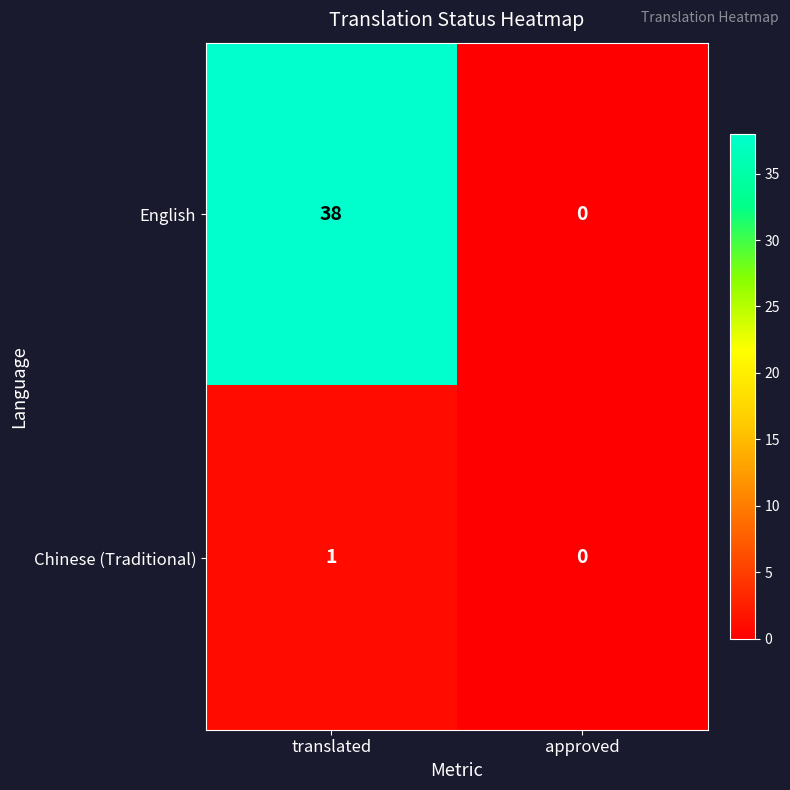

What is the average value of the English series?

19